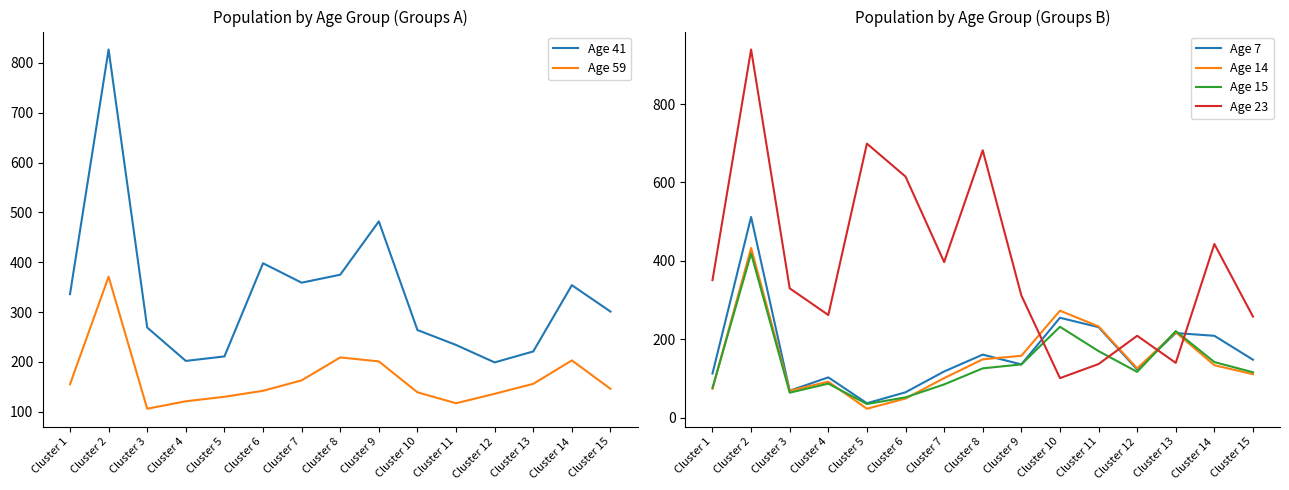

What is the value of the Age 59 point at the 8th from the left?

209